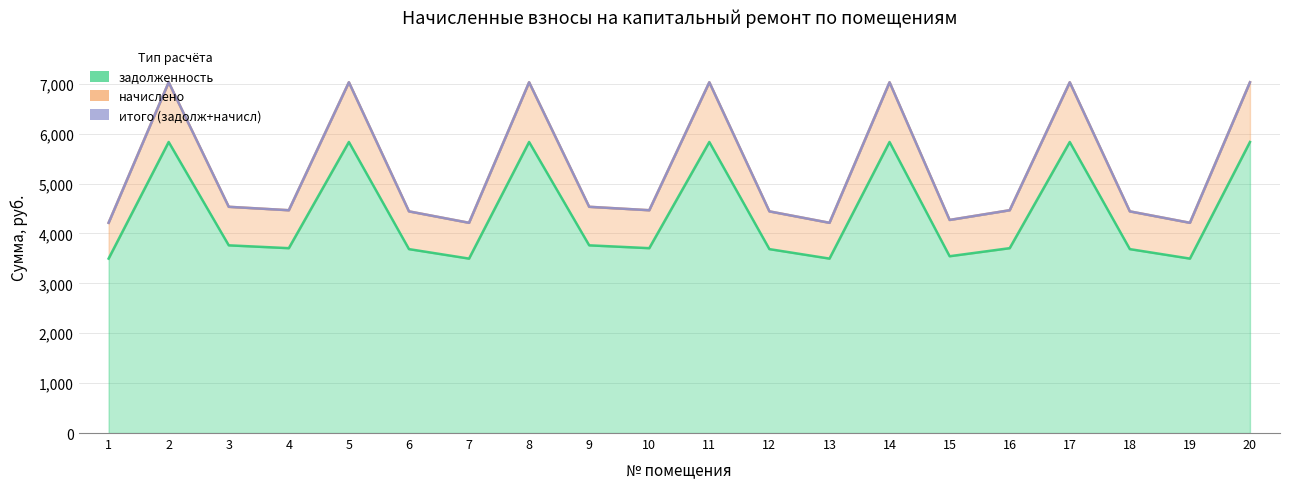

Does the chart display data point markers on the line(s)?

No